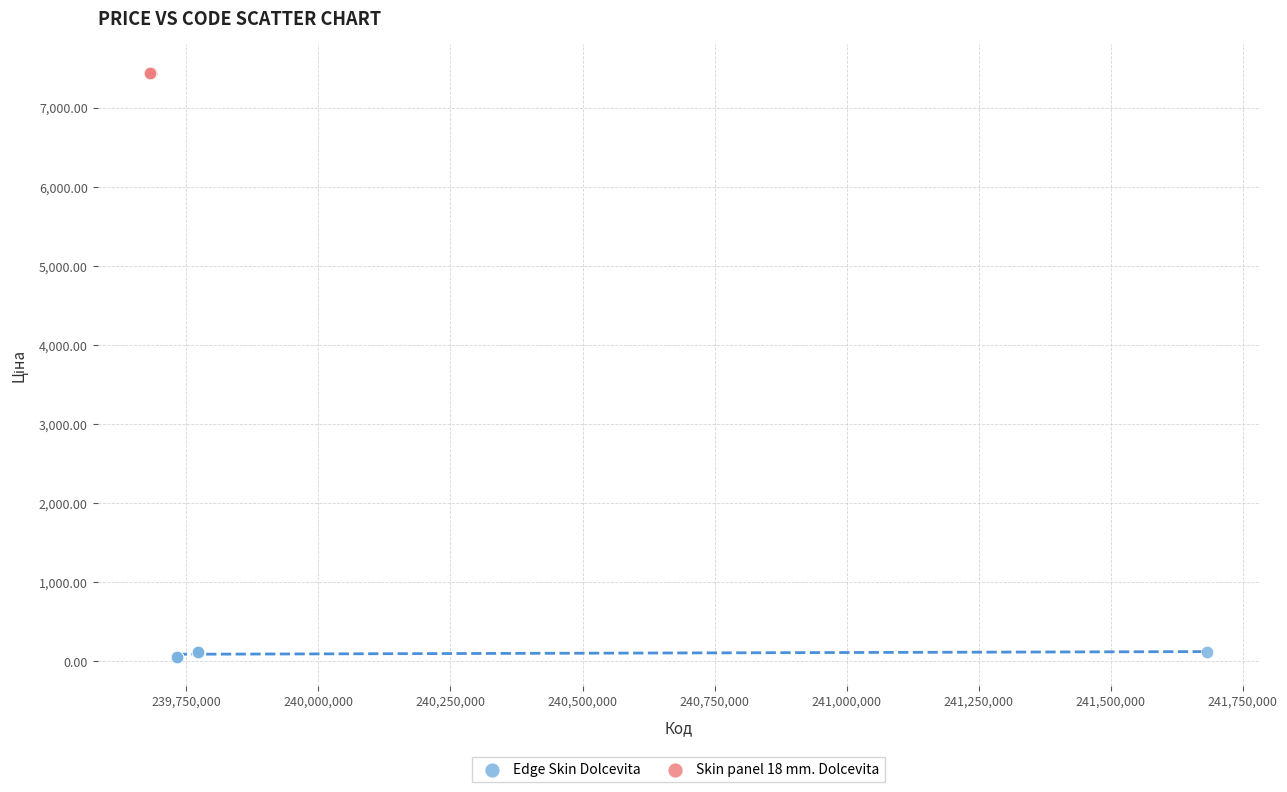

Which series reaches the maximum Y coordinate?

Skin panel 18 mm. Dolcevita